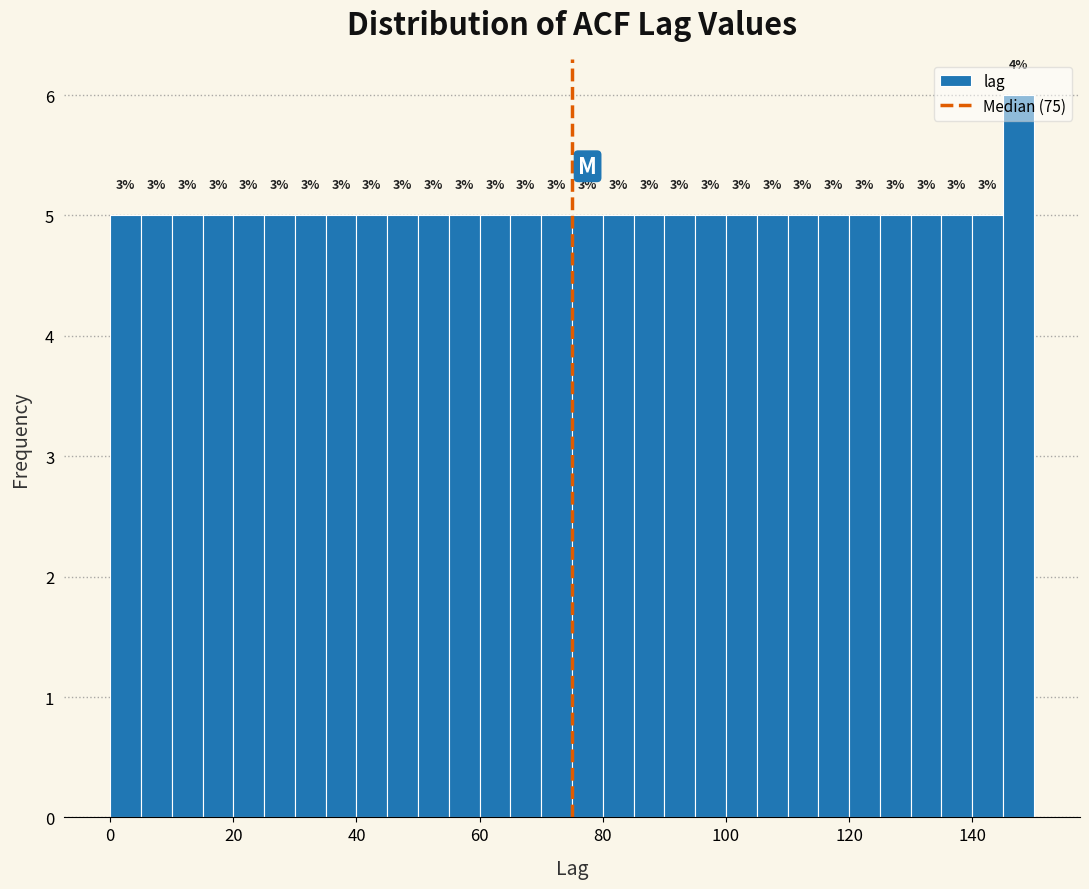

Read against the x-axis, roughly where is the centre of the tallest bar?

148